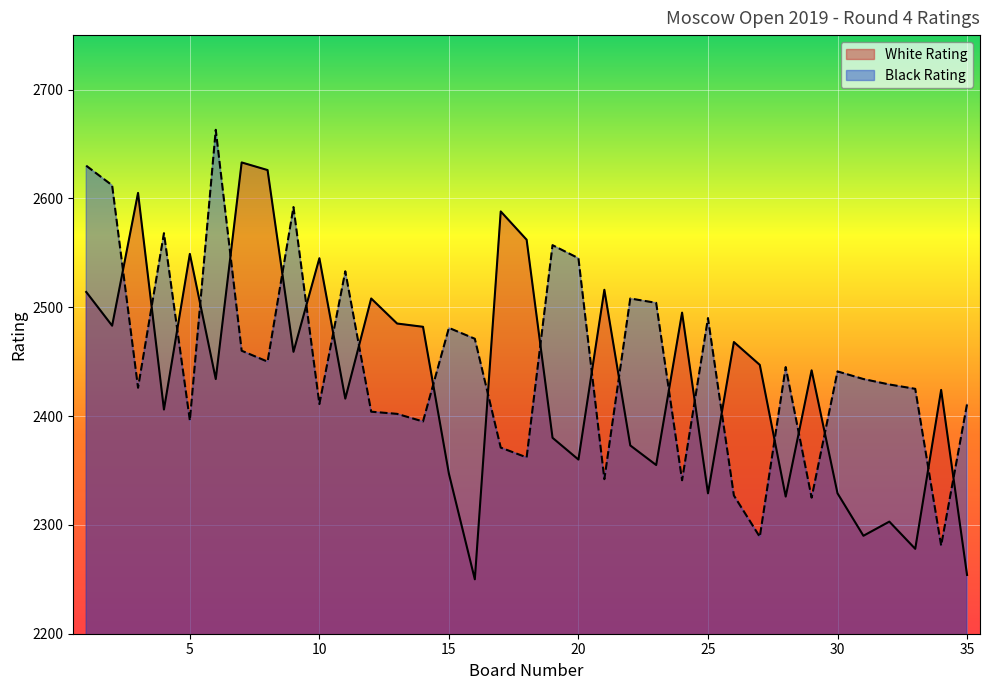

Which series has the largest total across all categories?

Black Rating